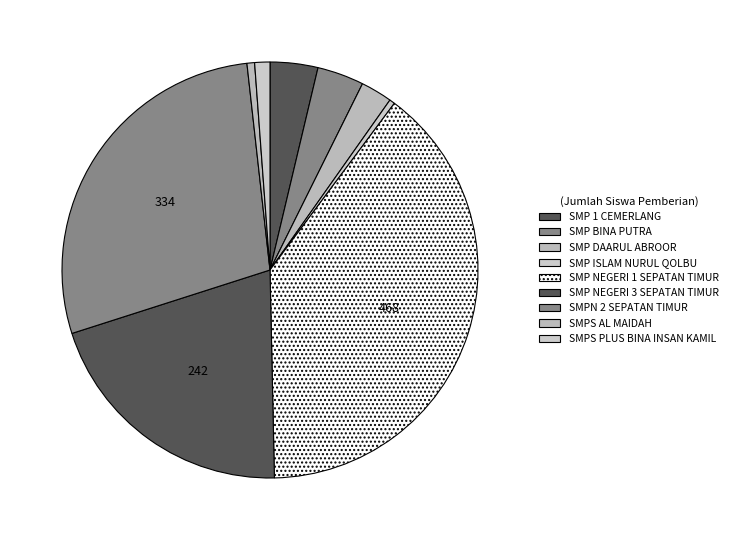

How many segments does this pie chart have?

9